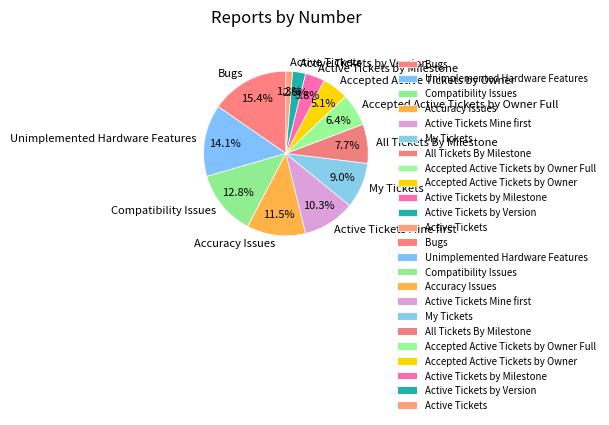

The Accepted Active Tickets by Owner Full slice represents 6% of the pie. True or false?

True